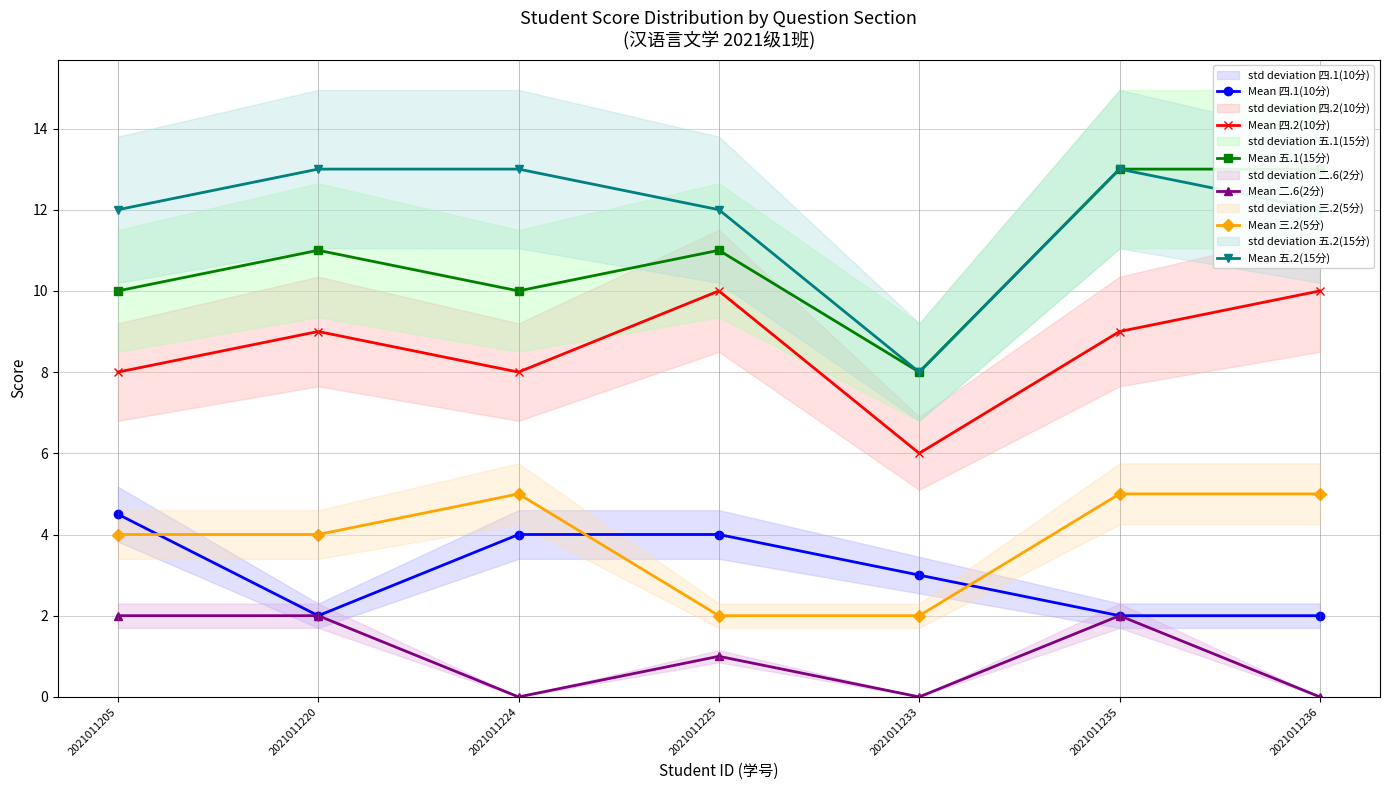

What is the difference between the maximum and second lowest values in the Mean 五.2(15分) series?

1.0